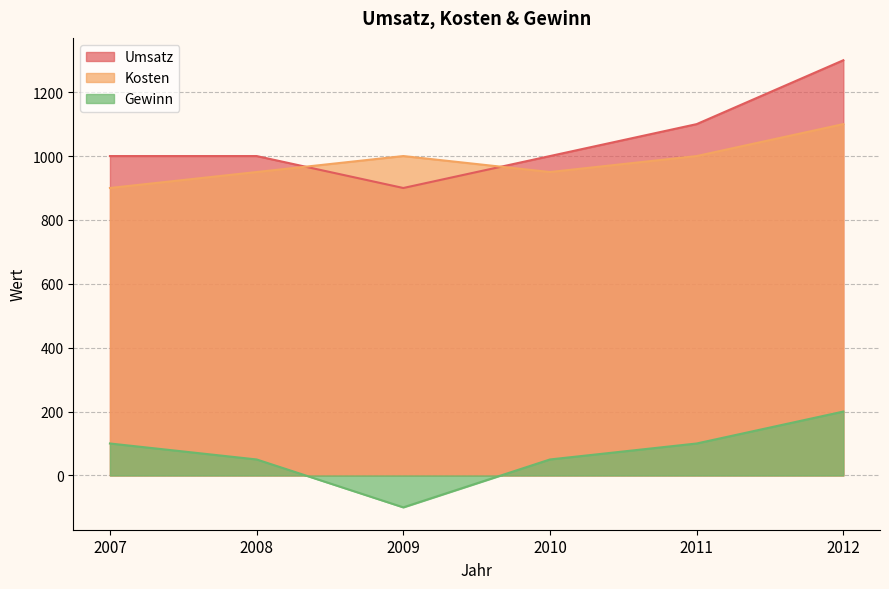

What is the average value of the Umsatz series?

1050